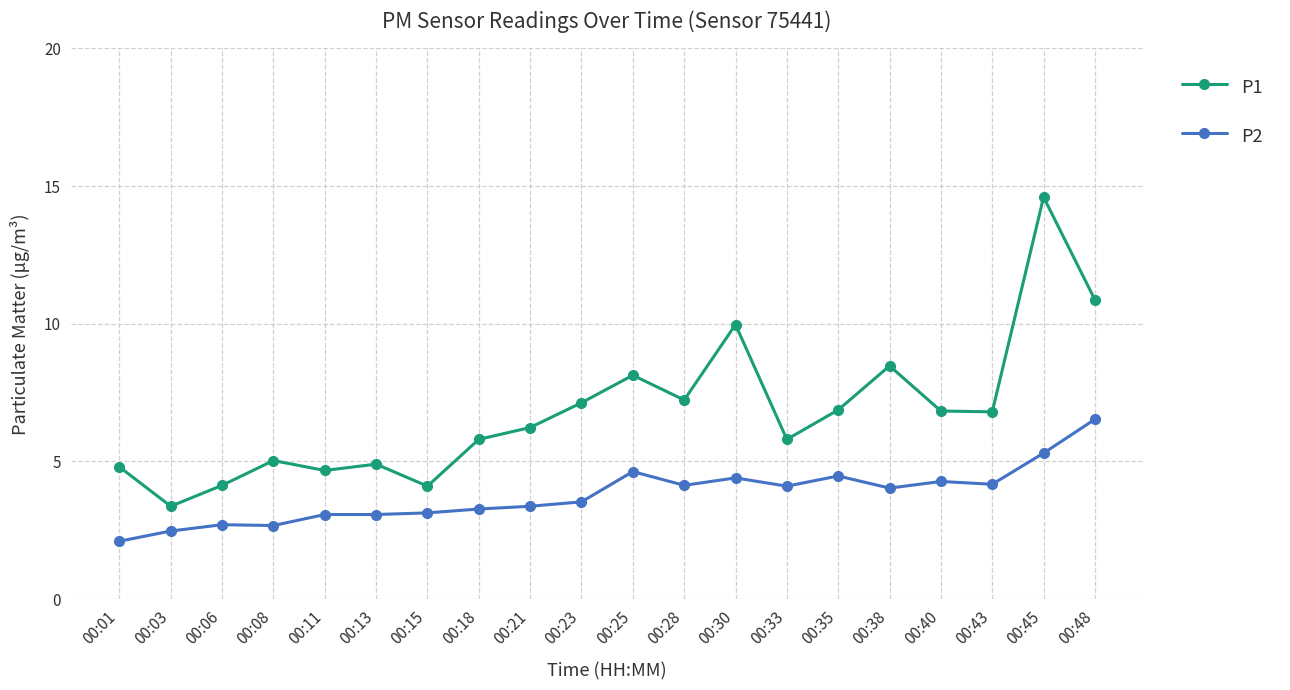

Is the value of P2 at 00:35 greater than the value of P1 at 00:13?

No